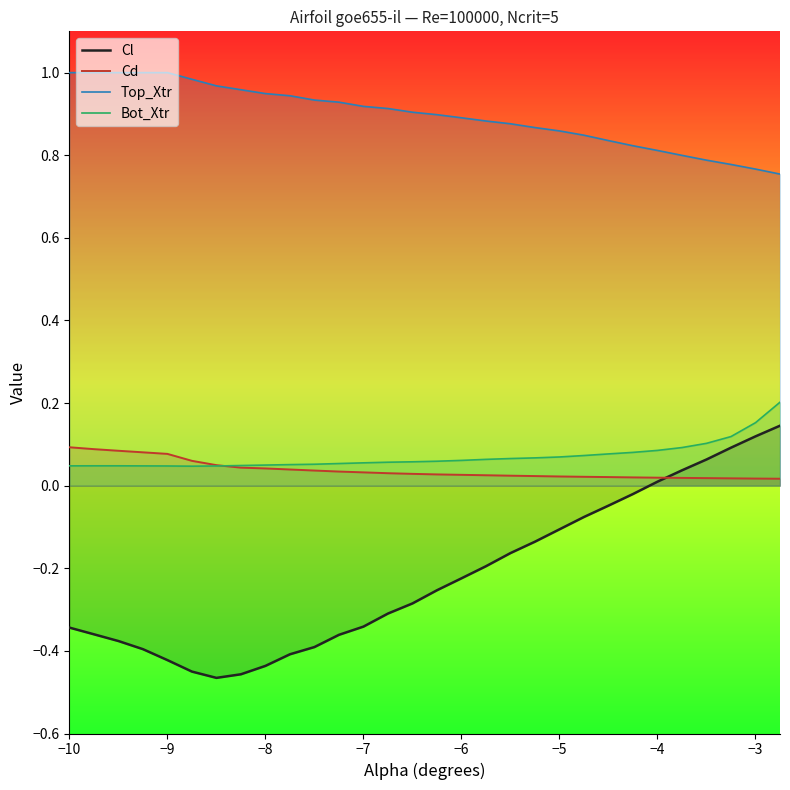

What is the sum of all Cd values?

1.1